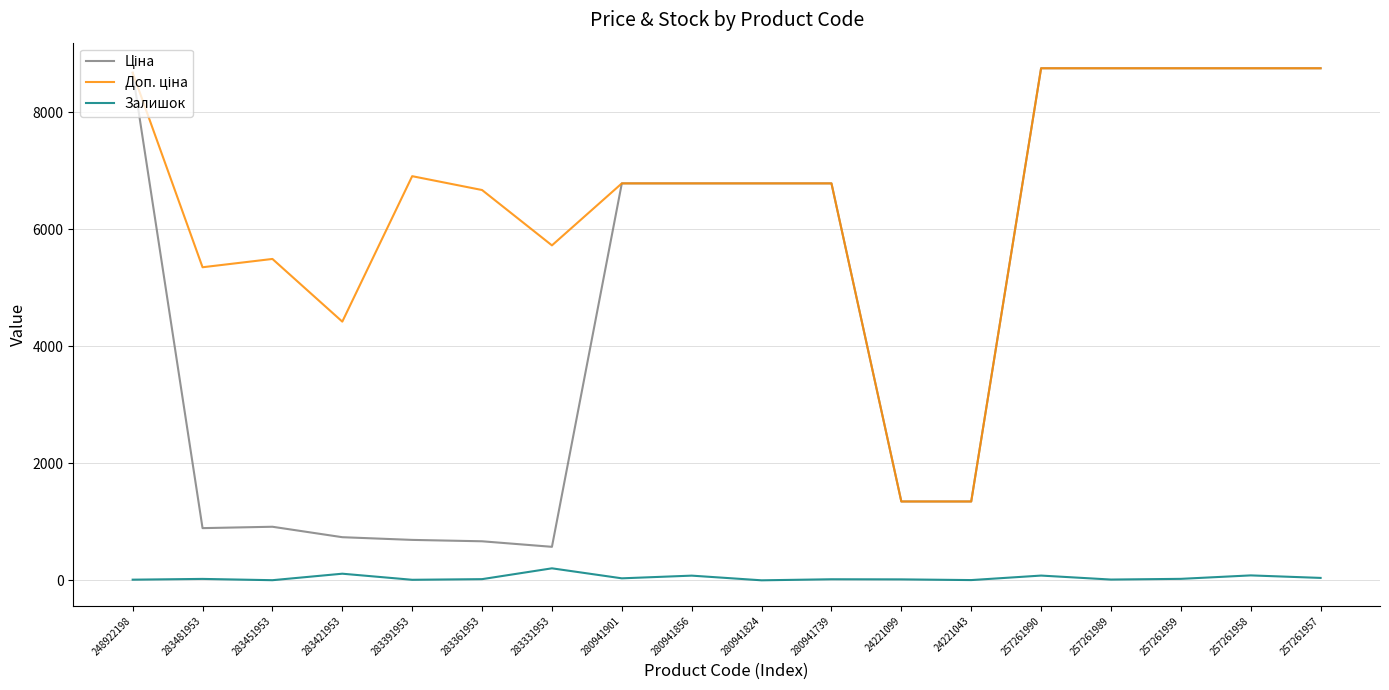

The Залишок series shows 41.0 at 257261957. True or false?

True